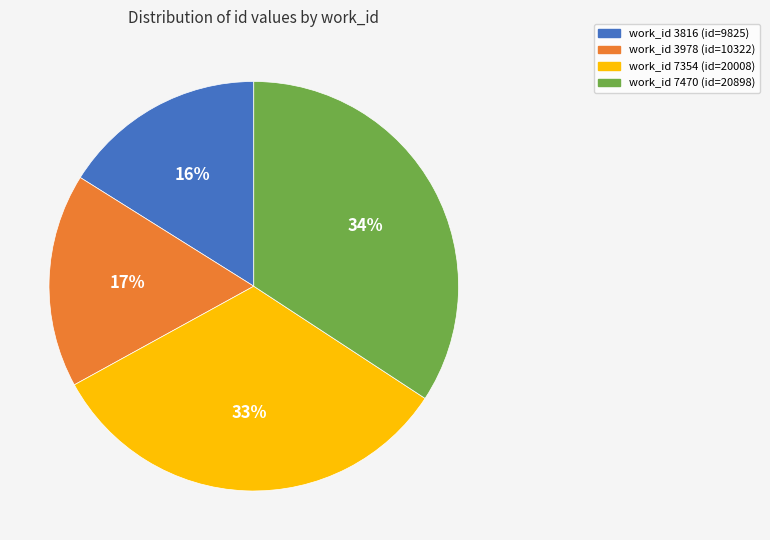

How many segments does this pie chart have?

4